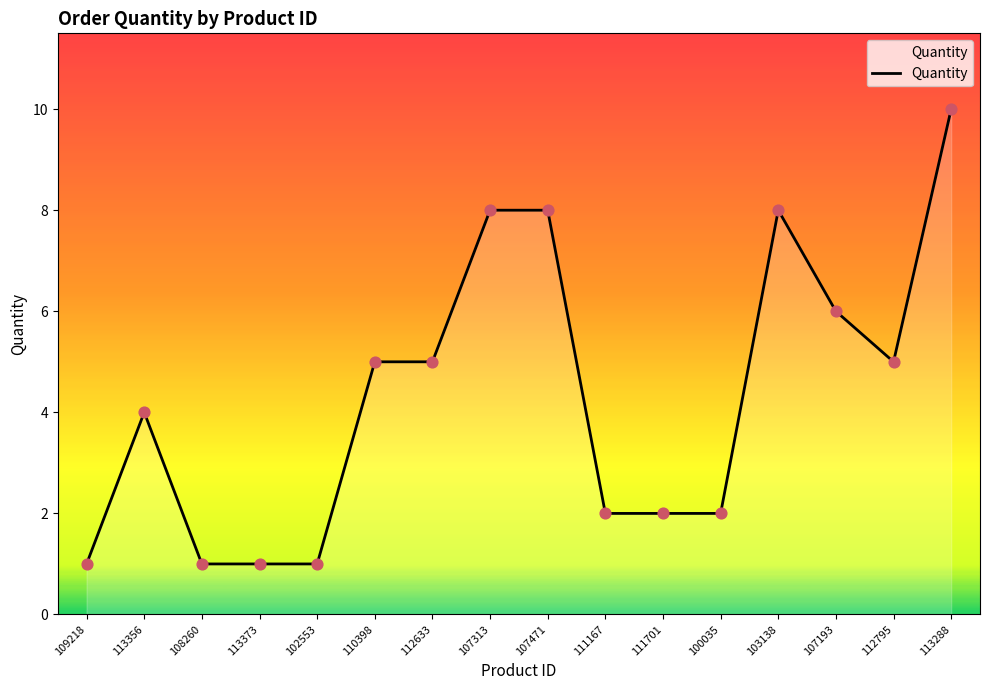

What is the ratio of the value at 111701 to the value at 112795?

0.4